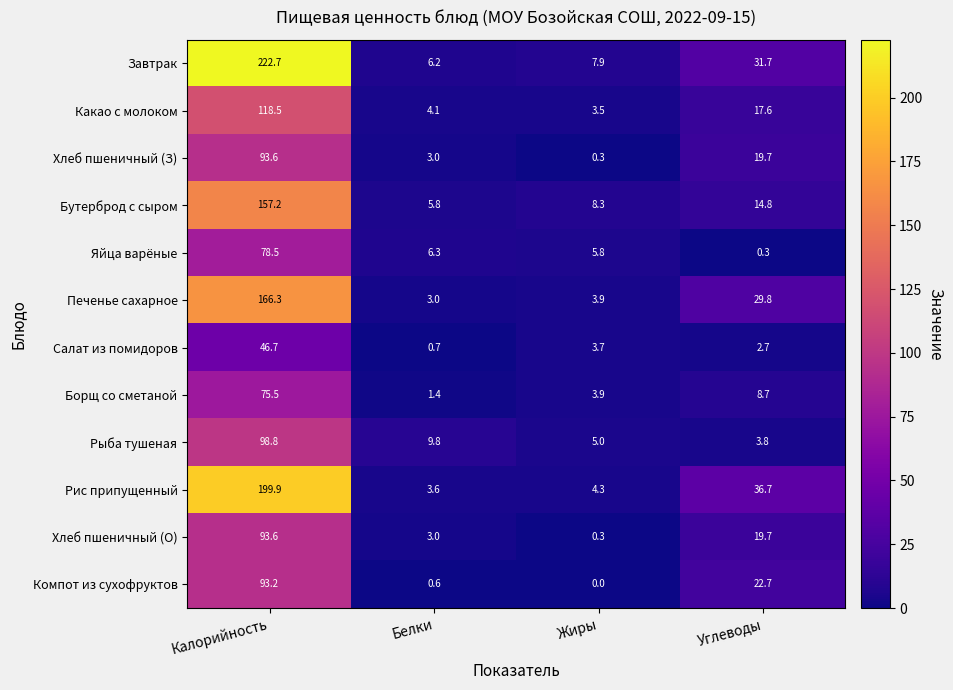

Which series has the largest range (max minus min)?

Завтрак